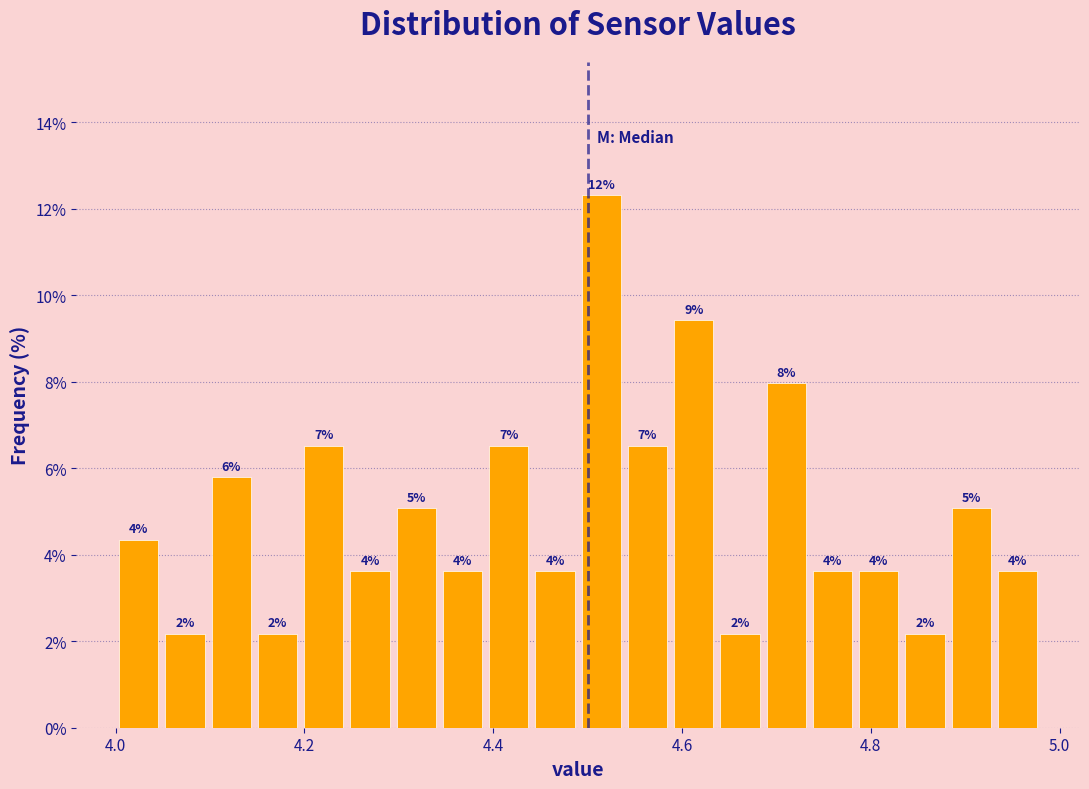

Around what value on the x-axis is the tallest bar? Give the approximate position of its centre, as read against the axis.

4.52